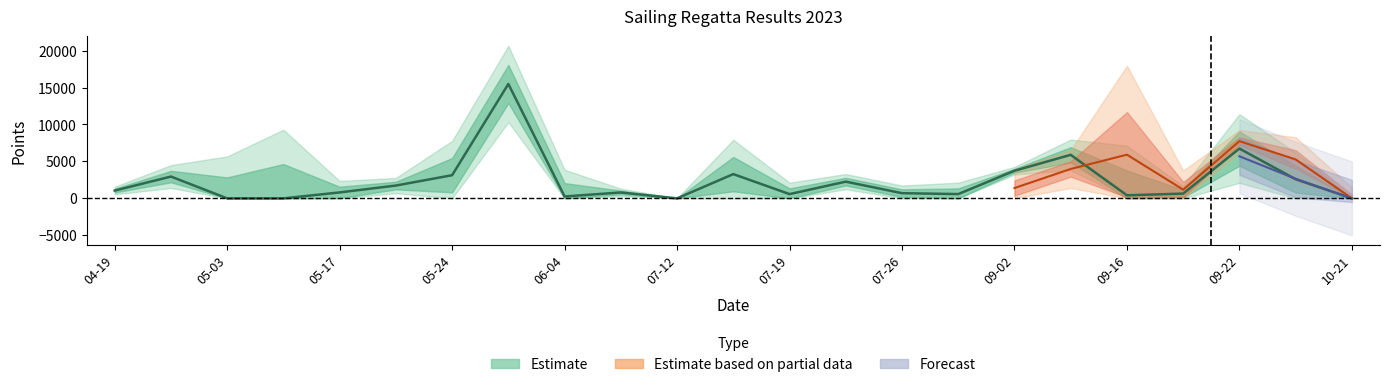

What is the label of the 13th point from the left?

2023-07-19